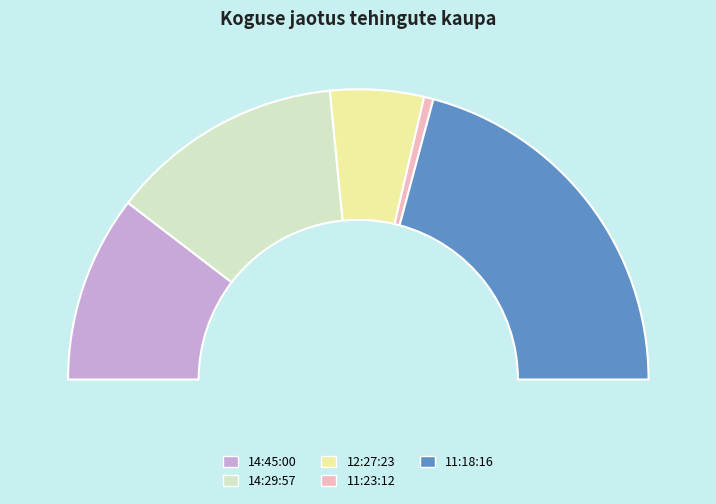

How many slices are in this pie chart?

5